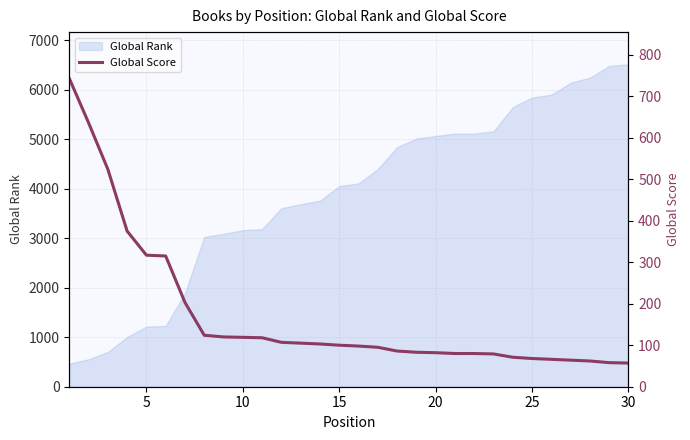

True or false: the data shows 66 at 25.

True